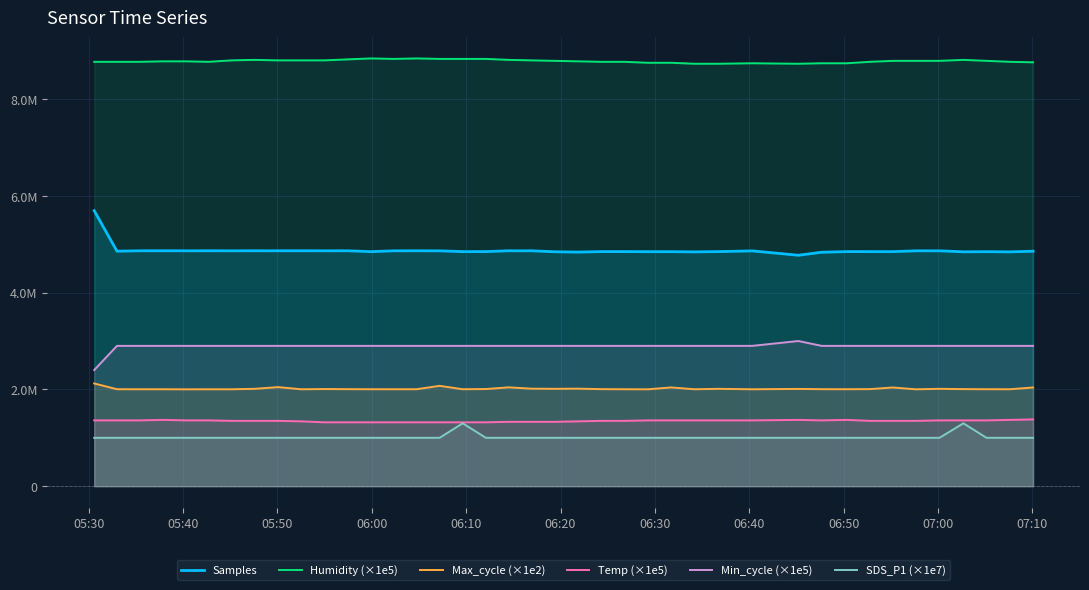

Is the value of Humidity (×1e5) at 39 greater than the value of SDS_P1 (×1e7) at 21?

Yes